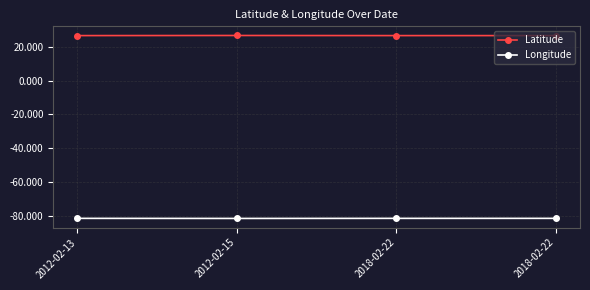

What are all the series names shown in the legend?

Latitude, Longitude